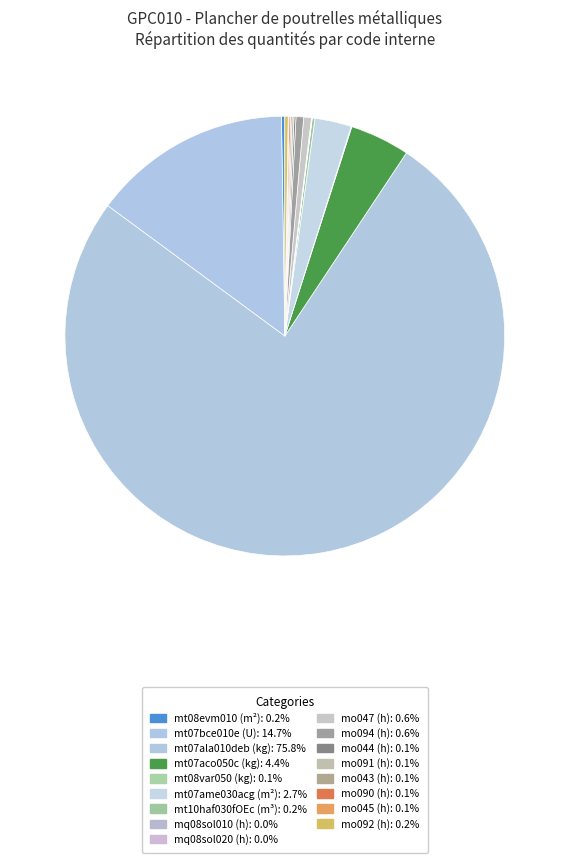

Which slice is the smallest?

mq08sol010 (h)